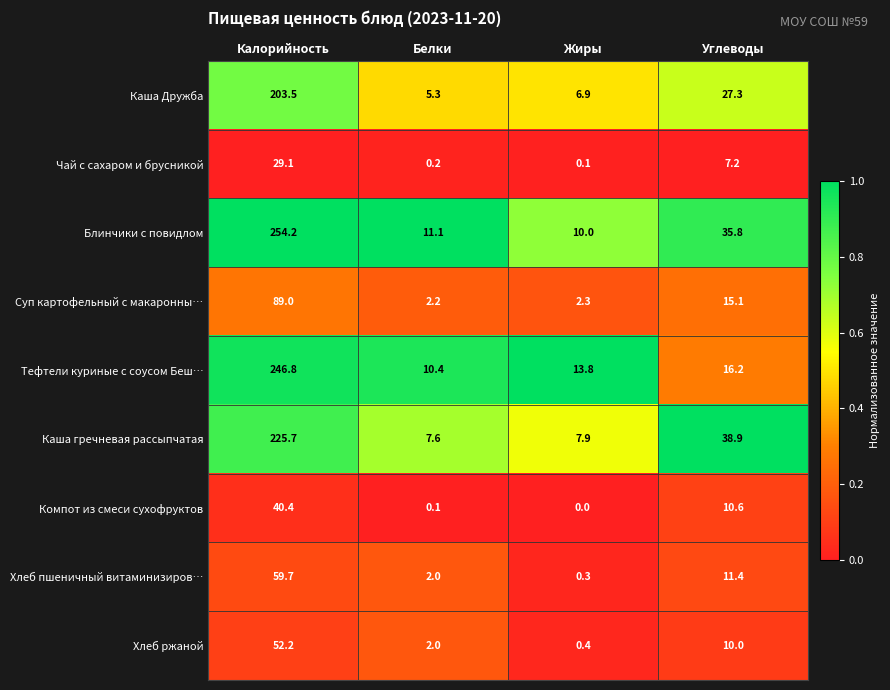

Is it true that Каша Дружба equals 27.3 at Углеводы?

True